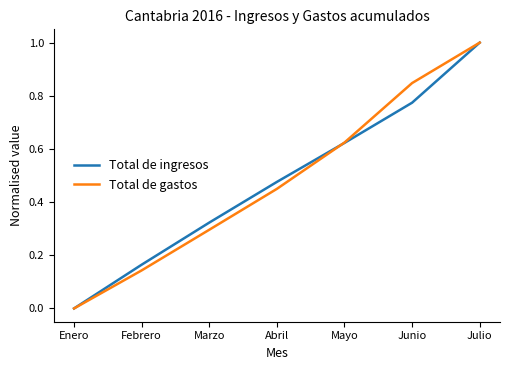

At which category is the sum across all series the highest?

Julio